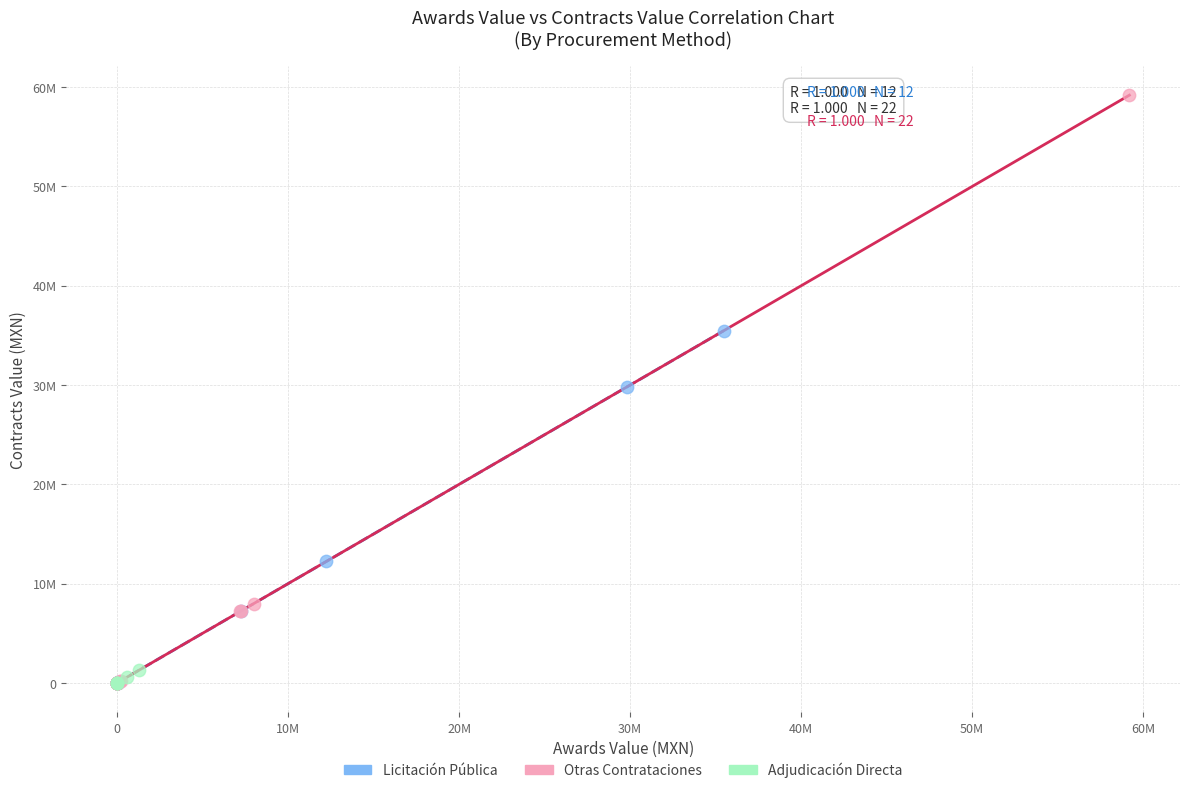

Which series contains the highest Y value?

Otras Contrataciones